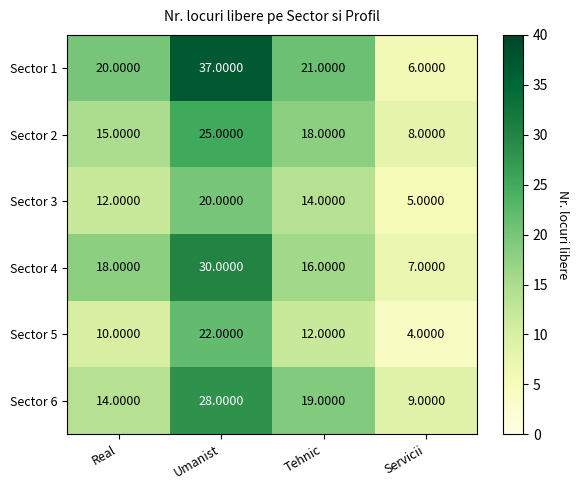

What is the difference between the highest and lowest values at Umanist?

17